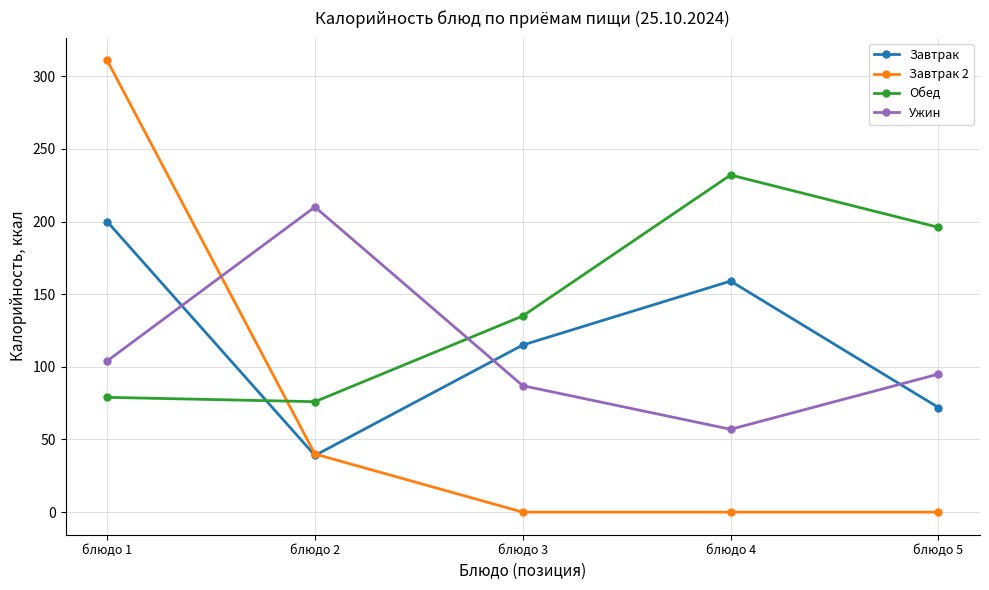

Reading left to right, what are all the values shown in this chart?

Завтрак: блюдо 1=200	блюдо 2=39	блюдо 3=115	блюдо 4=159	блюдо 5=72
Завтрак 2: блюдо 1=311	блюдо 2=40	блюдо 3=0	блюдо 4=0	блюдо 5=0
Обед: блюдо 1=79	блюдо 2=76	блюдо 3=135	блюдо 4=232	блюдо 5=196
Ужин: блюдо 1=104	блюдо 2=210	блюдо 3=87	блюдо 4=57	блюдо 5=95